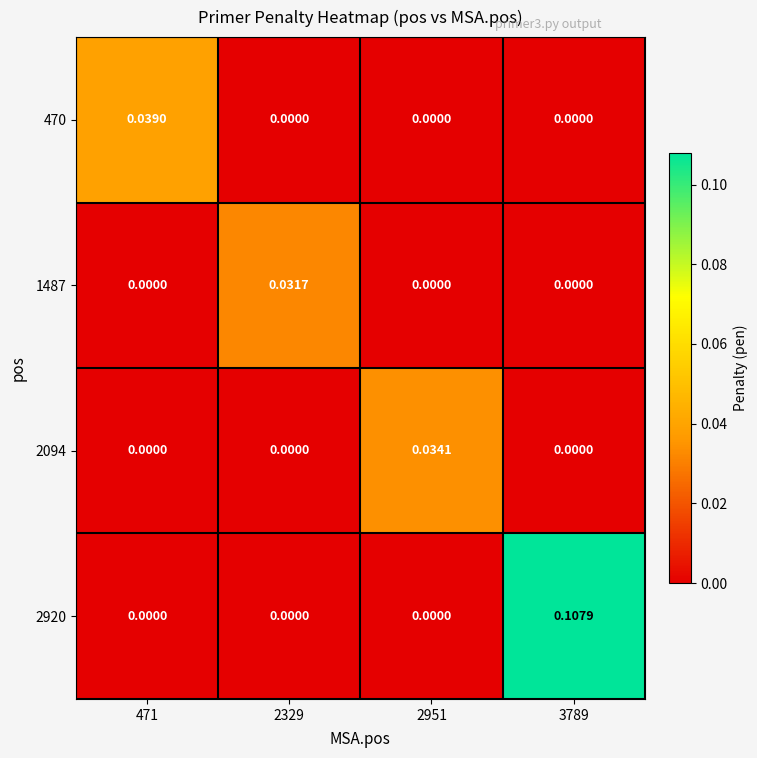

Reading right to left, what are all the values shown in this chart?

470: 3789=0.0	2951=0.0	2329=0.0	471=0.0
1487: 3789=0.0	2951=0.0	2329=0.0	471=0.0
2094: 3789=0.0	2951=0.0	2329=0.0	471=0.0
2920: 3789=0.1	2951=0.0	2329=0.0	471=0.0